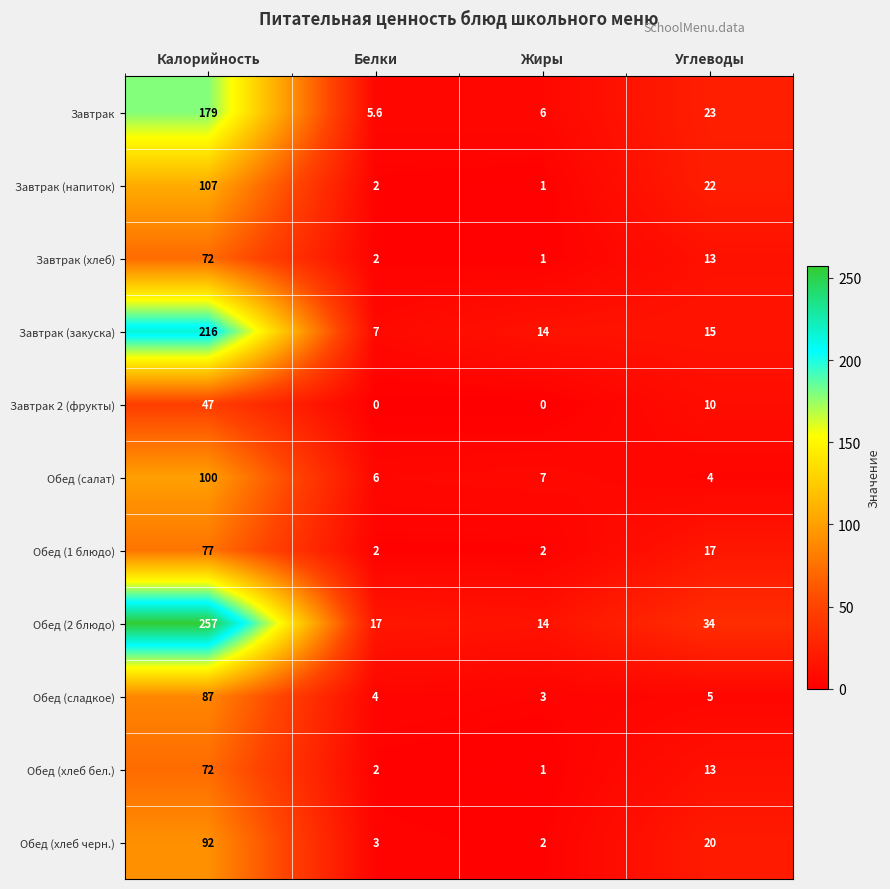

Is the value of Завтрак 2 (фрукты) at Жиры greater than the value of Обед (сладкое) at Углеводы?

No